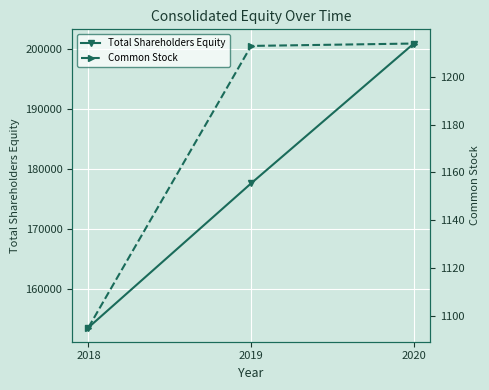

True or false: Common Stock has a value of 1214 at 2020.

True